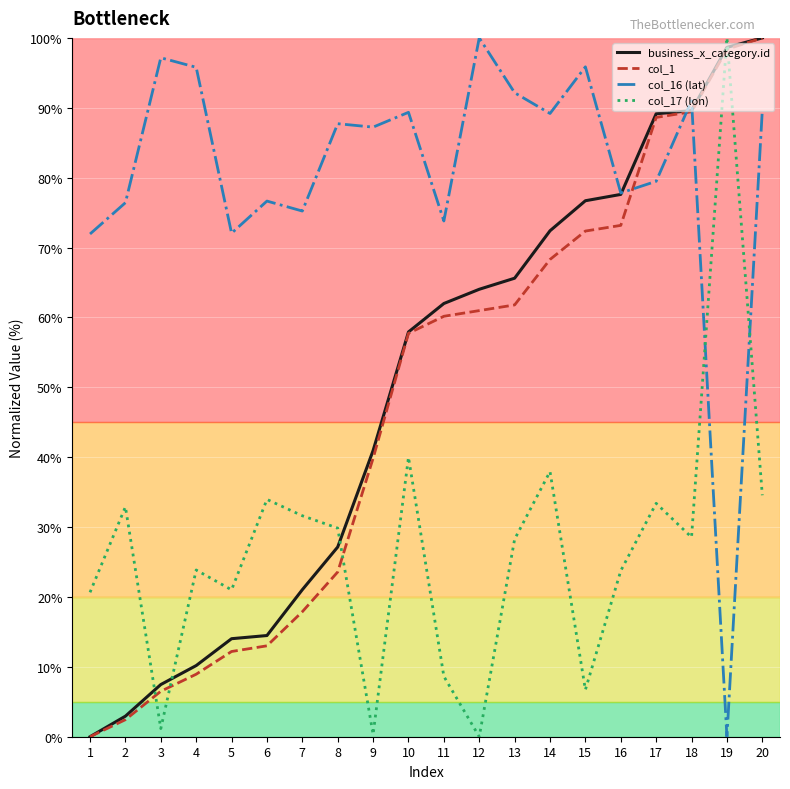

What is the sum of all business_x_category.id values?

991.9